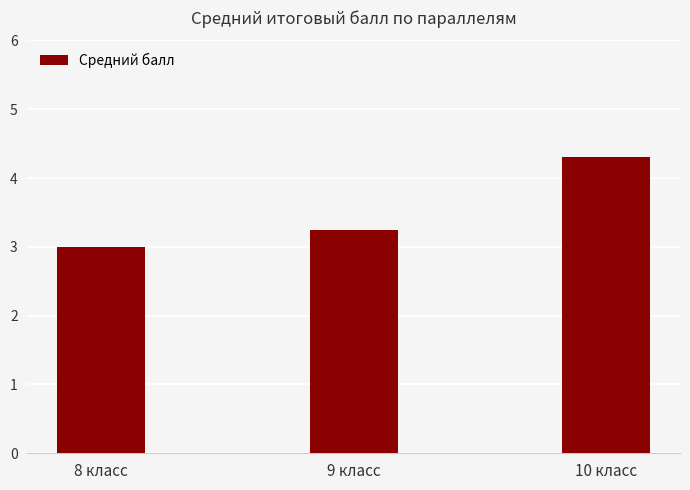

What is the approximate value at 10 класс?

4.3